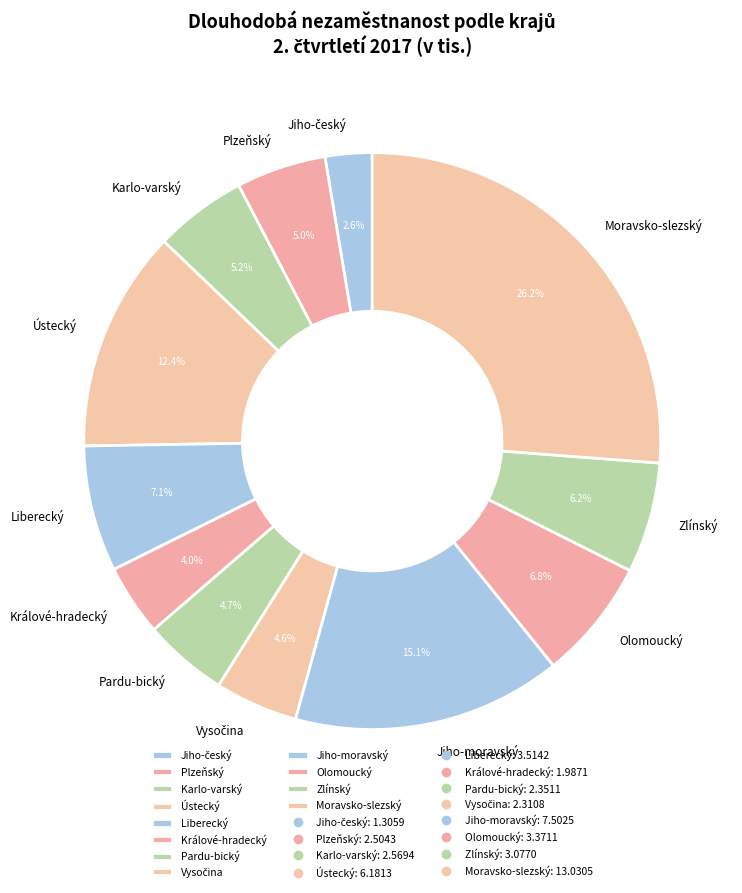

Which slice is the largest?

Moravsko-slezský